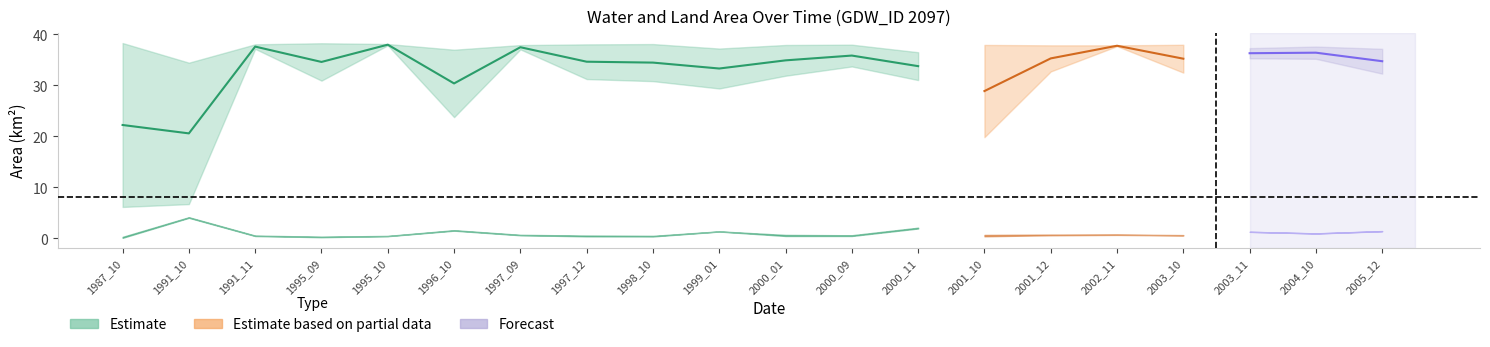

At how many categories does at least one series exceed 18?

20